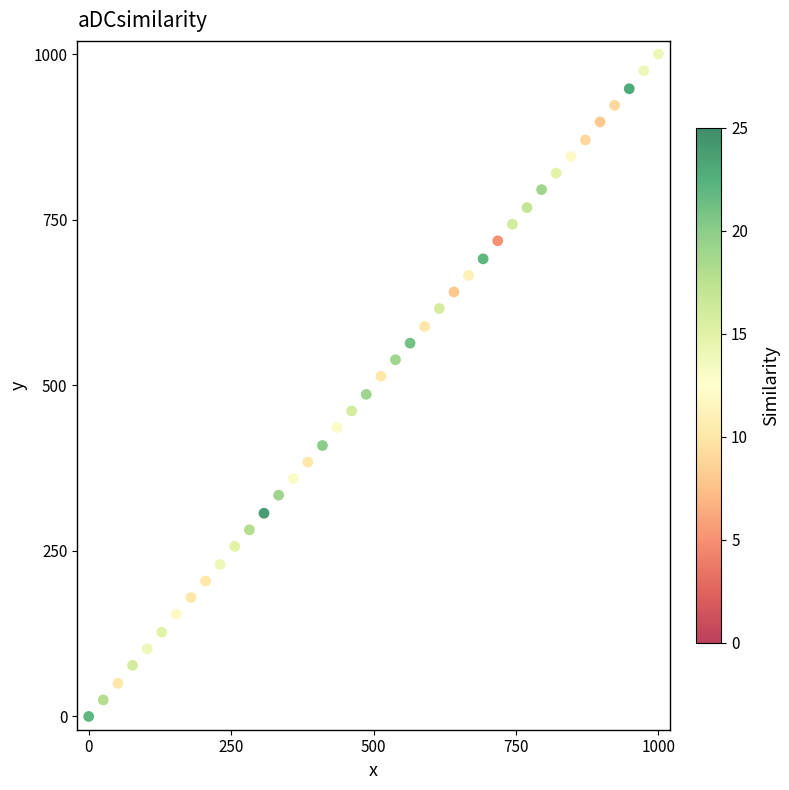

What is the range of Y values (max minus min)?

1000.0